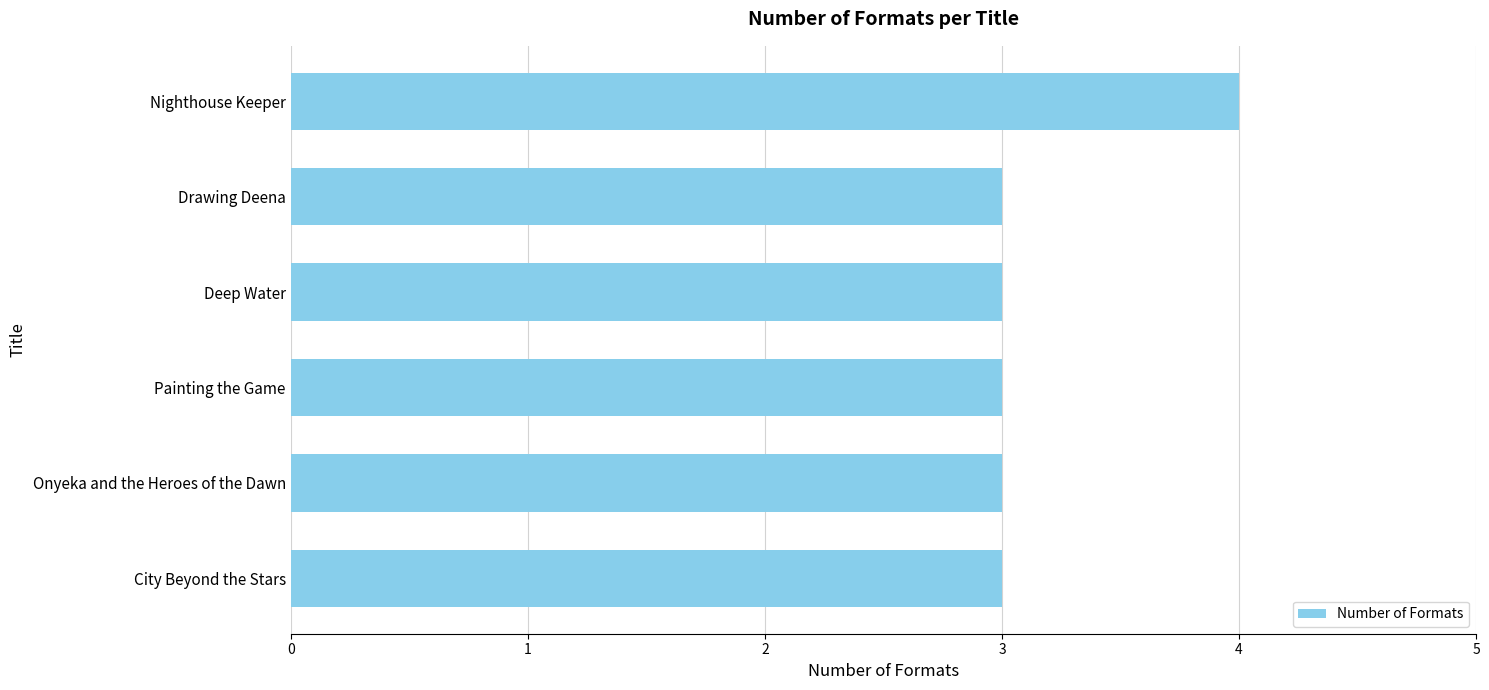

Reading bottom to top, transcribe all the data shown in this chart.

3	3	3	3	3	4